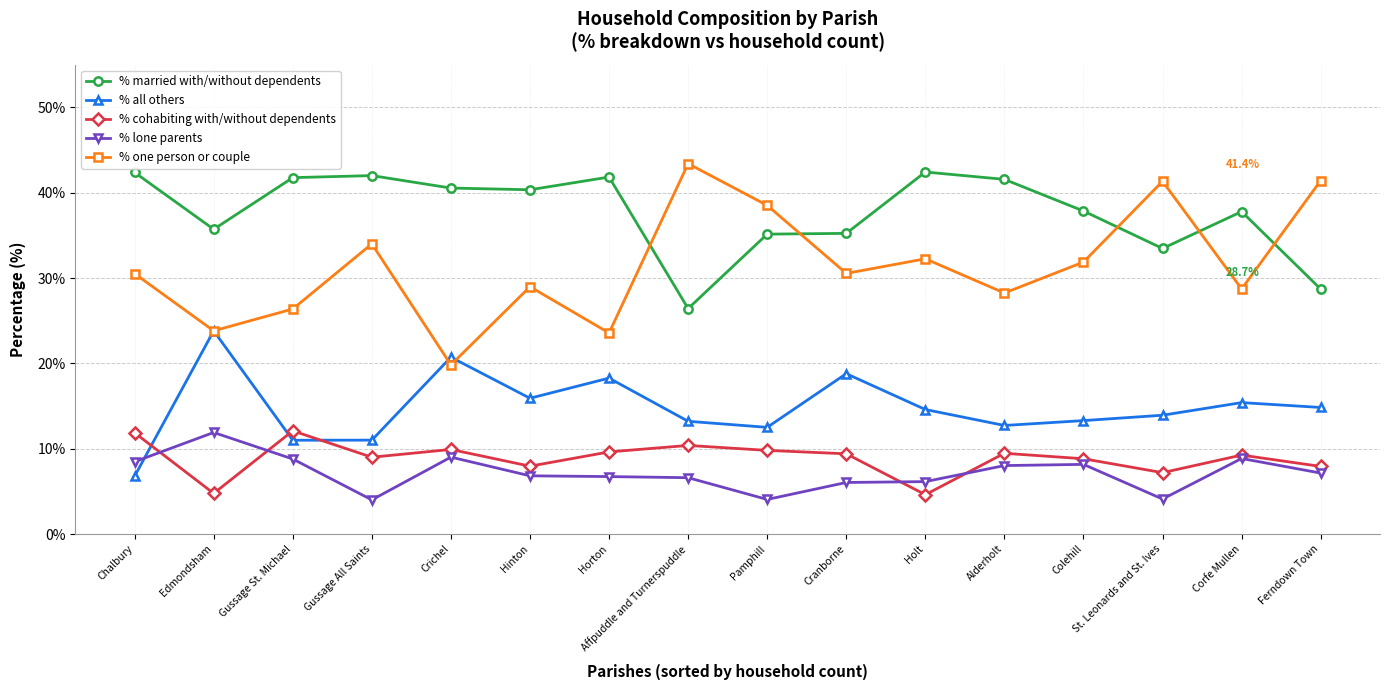

What is the approximate value of % cohabiting with/without dependents at Hinton?

8.0